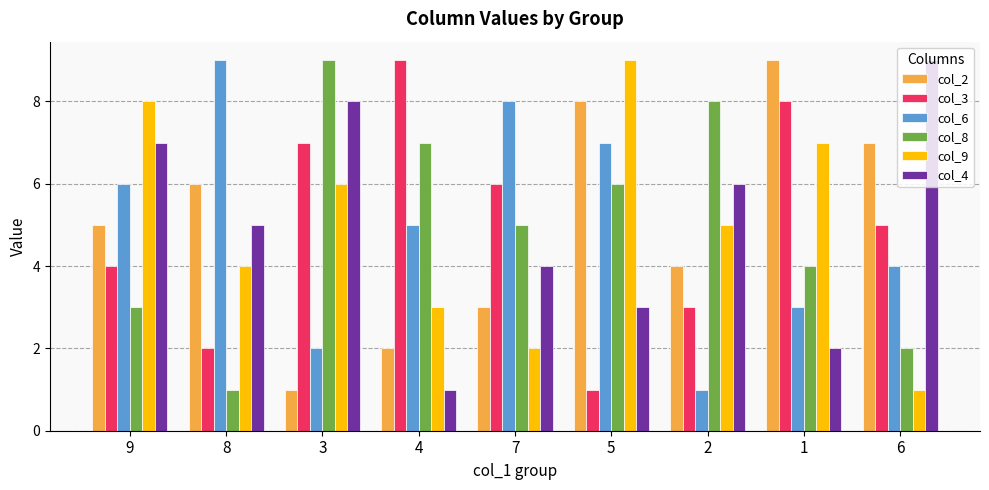

Reading left to right, transcribe all the data shown in this chart.

col_2: 9=5	8=6	3=1	4=2	7=3	5=8	2=4	1=9	6=7
col_3: 9=4	8=2	3=7	4=9	7=6	5=1	2=3	1=8	6=5
col_6: 9=6	8=9	3=2	4=5	7=8	5=7	2=1	1=3	6=4
col_8: 9=3	8=1	3=9	4=7	7=5	5=6	2=8	1=4	6=2
col_9: 9=8	8=4	3=6	4=3	7=2	5=9	2=5	1=7	6=1
col_4: 9=7	8=5	3=8	4=1	7=4	5=3	2=6	1=2	6=9